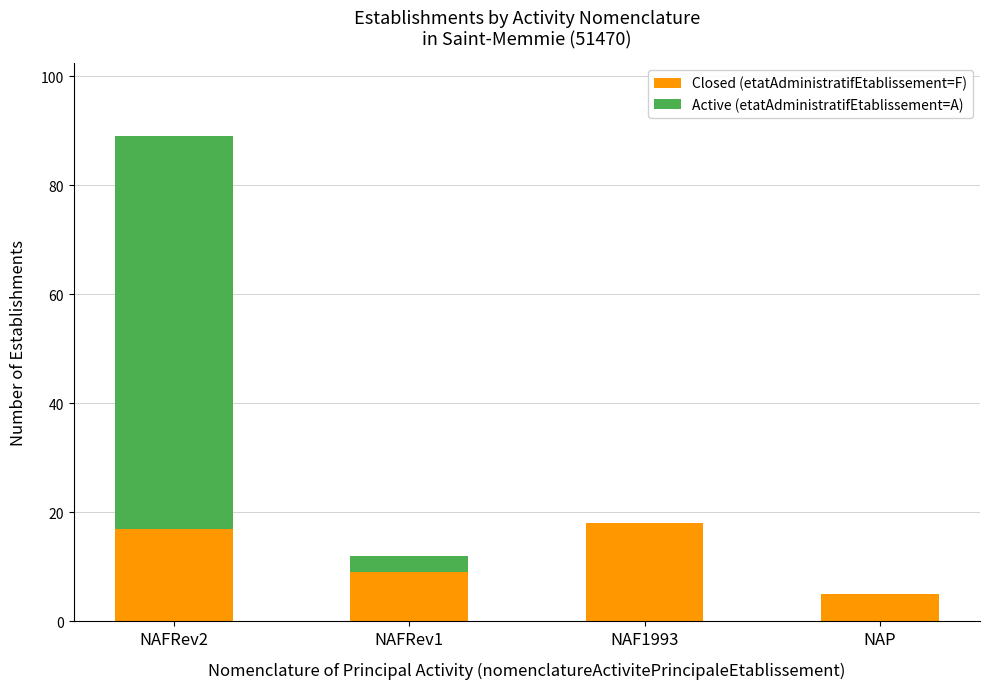

At which category is the sum across all series the highest?

NAFRev2